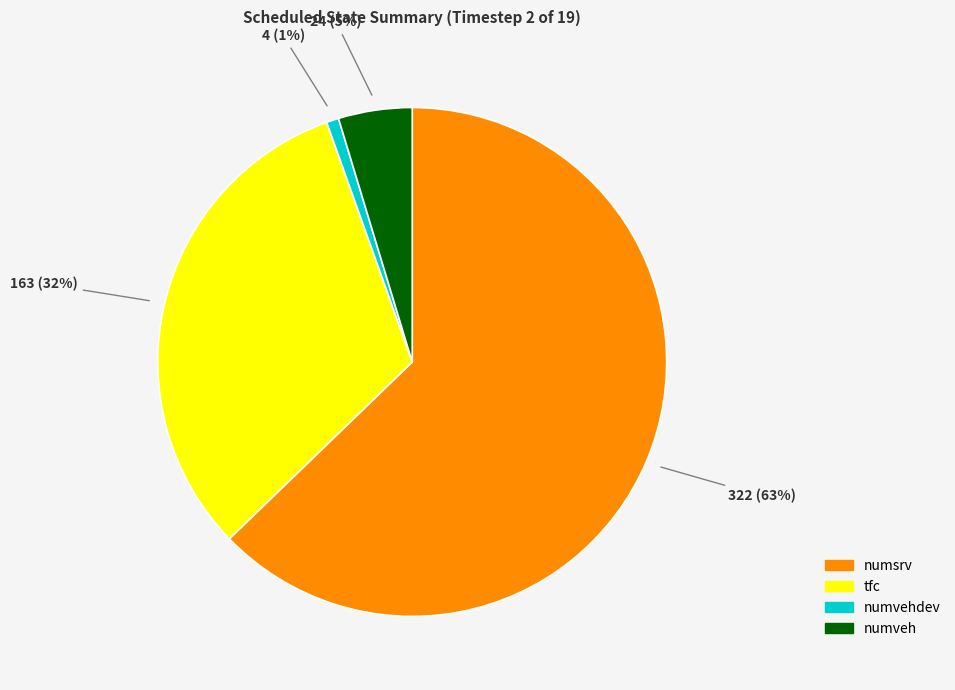

The tfc slice represents 32% of the pie. True or false?

True